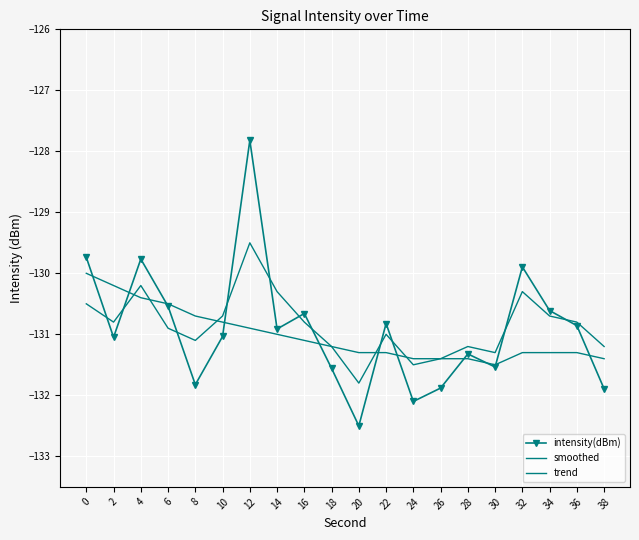

The smoothed series shows -131.2 at 28. True or false?

True